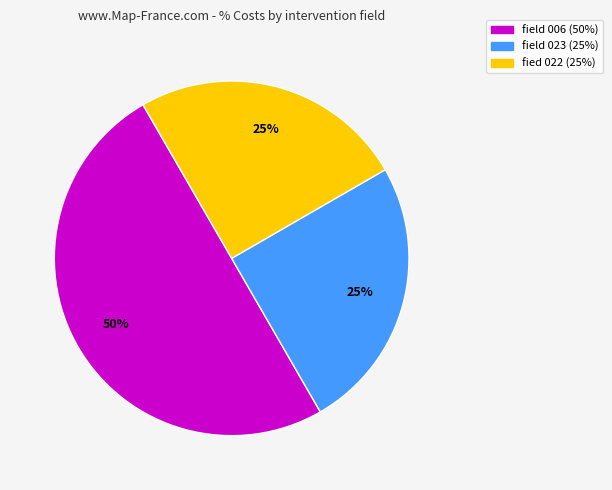

To the nearest percent, what is the average slice percentage?

33%